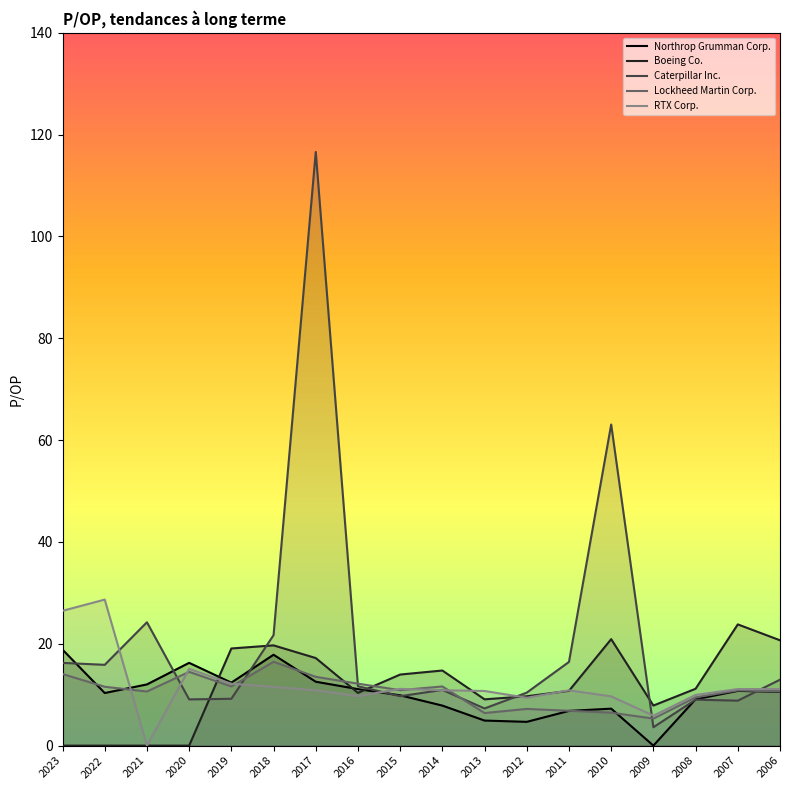

True or false: RTX Corp. and Boeing Co. intersect in this chart.

True